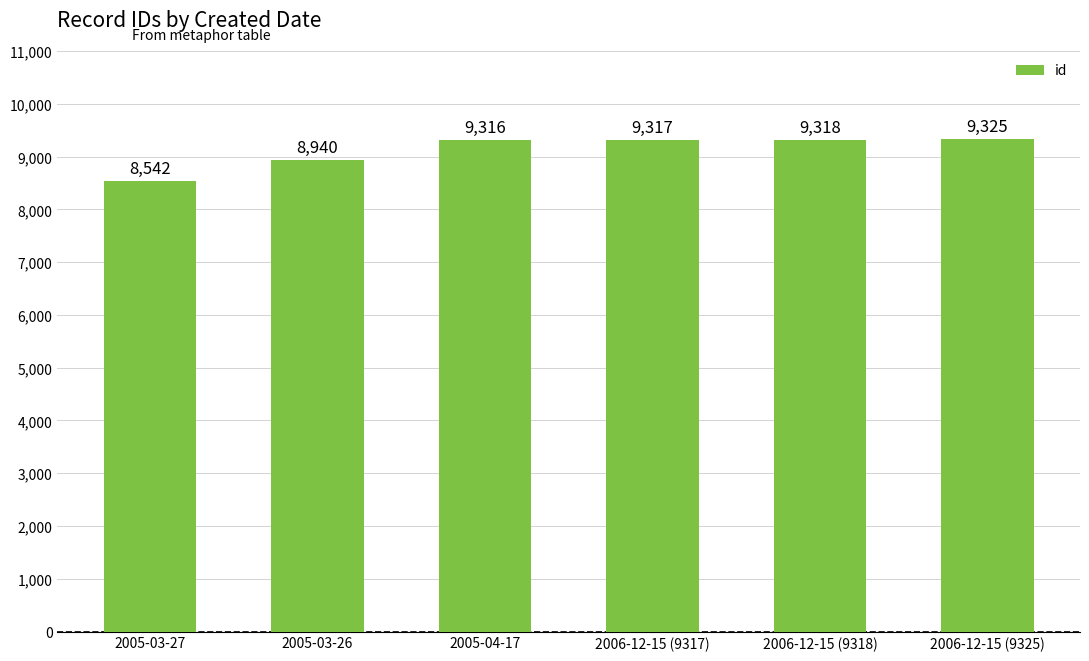

What is the label of the 5th bar from the left?

2006-12-15 (9318)